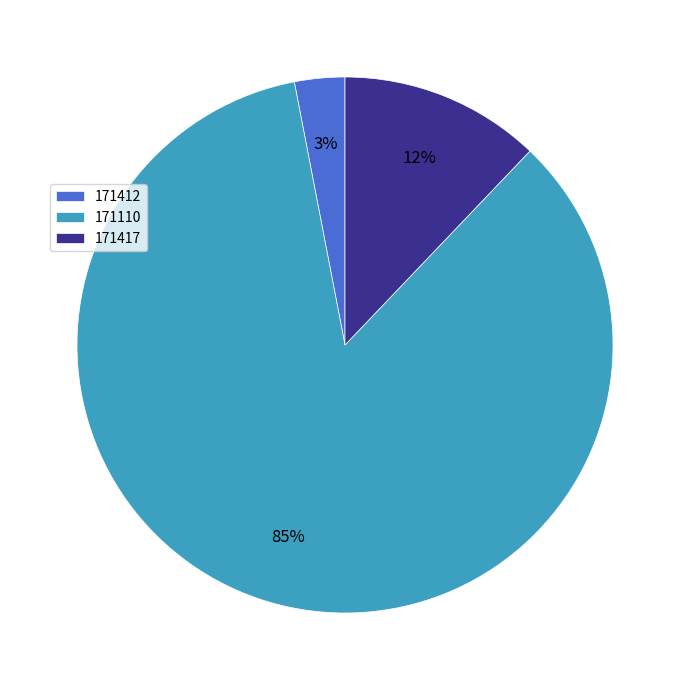

Combined, do 171412 and 171110 account for over 50%?

Yes